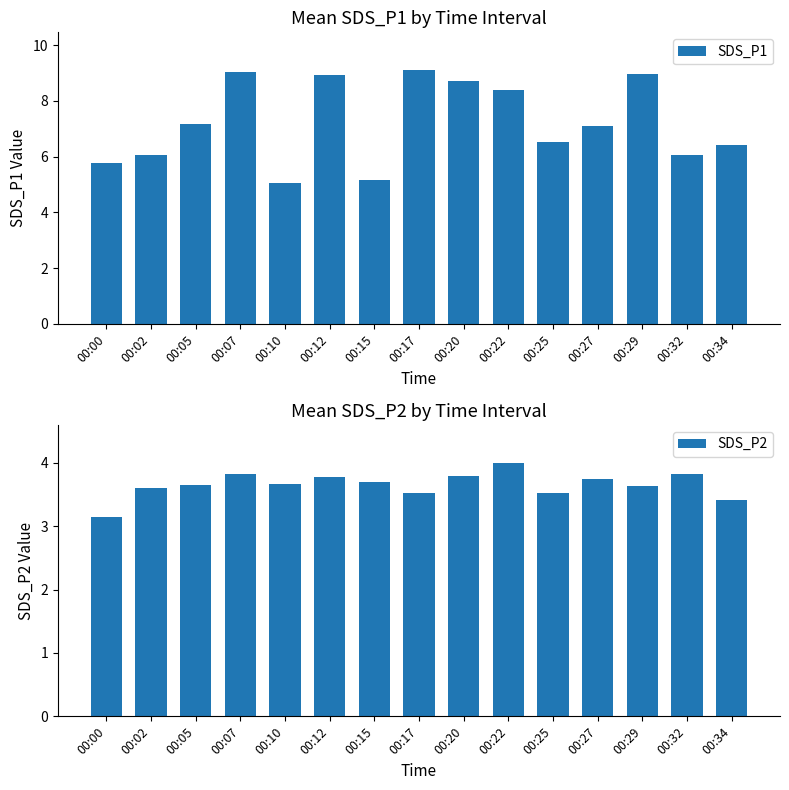

What is the total value across all series at 00:05?

10.8